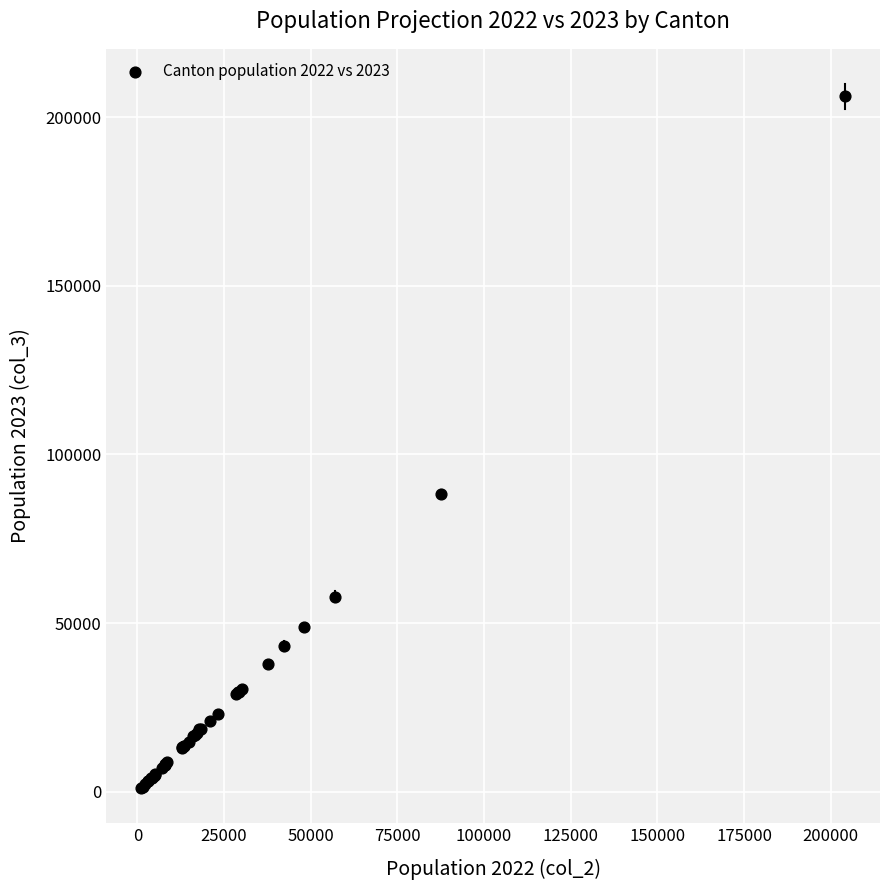

What Y value in the scatter plot is closest to 103675?

88287